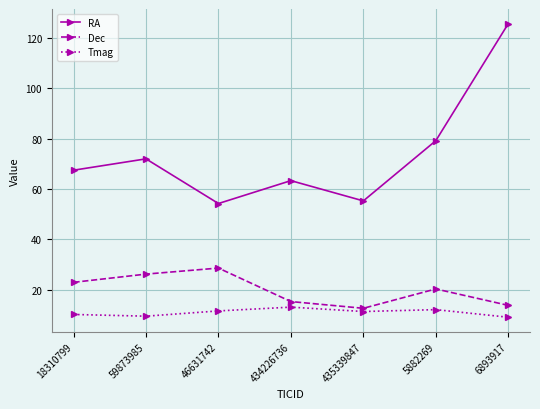

What is the difference between the highest and lowest values at 434226736?

50.2